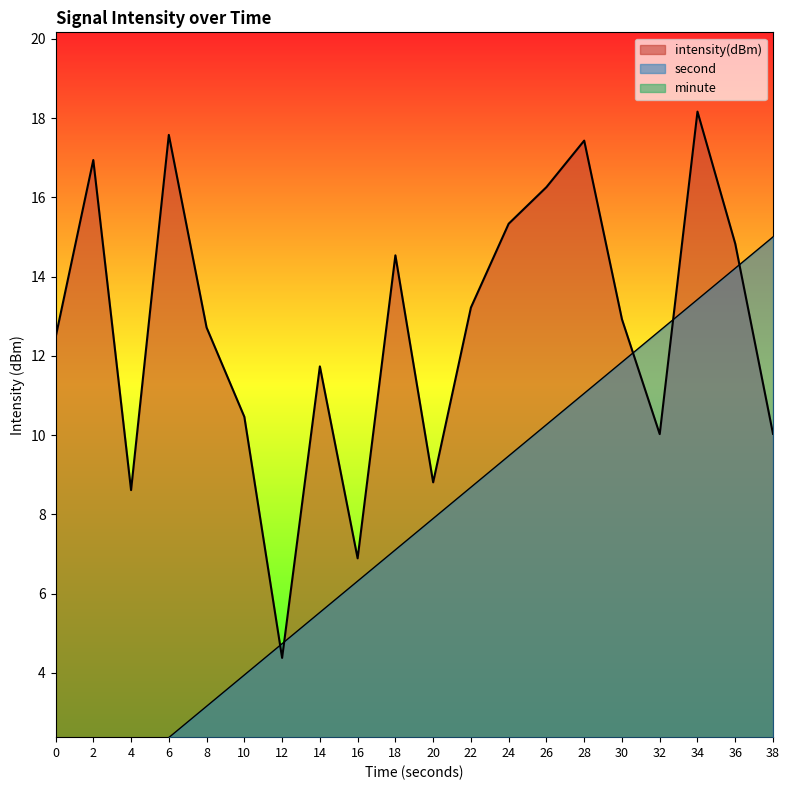

At 16, list the series in order from smallest to largest.

second, intensity(dBm)